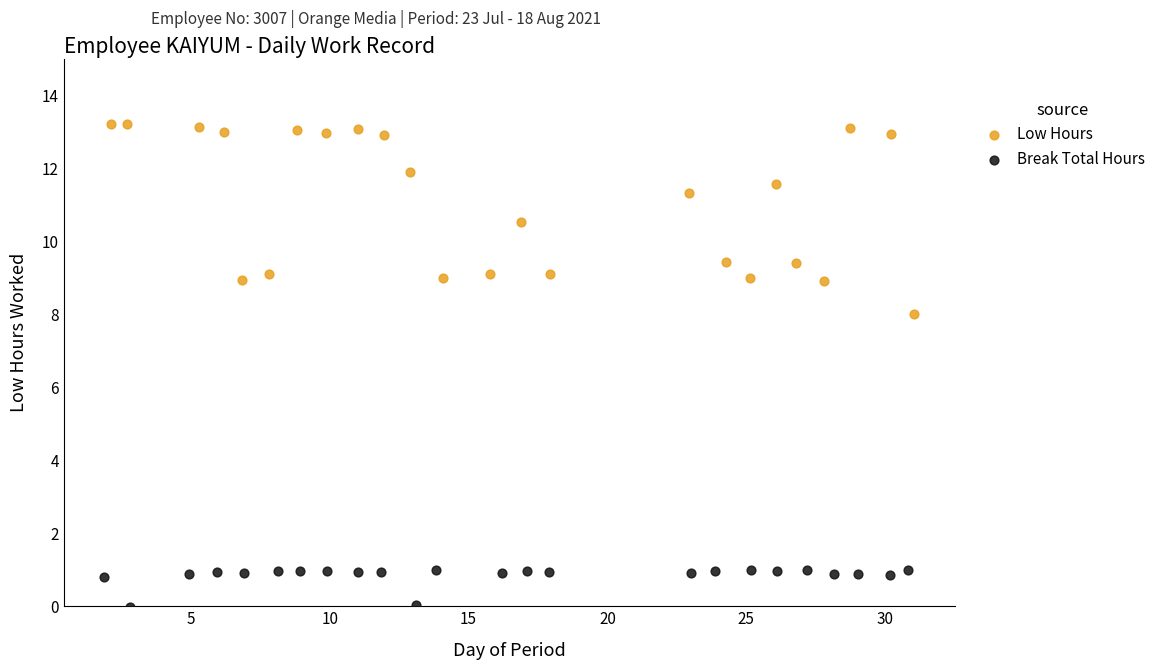

Which series has the widest spread of Y values?

Low Hours